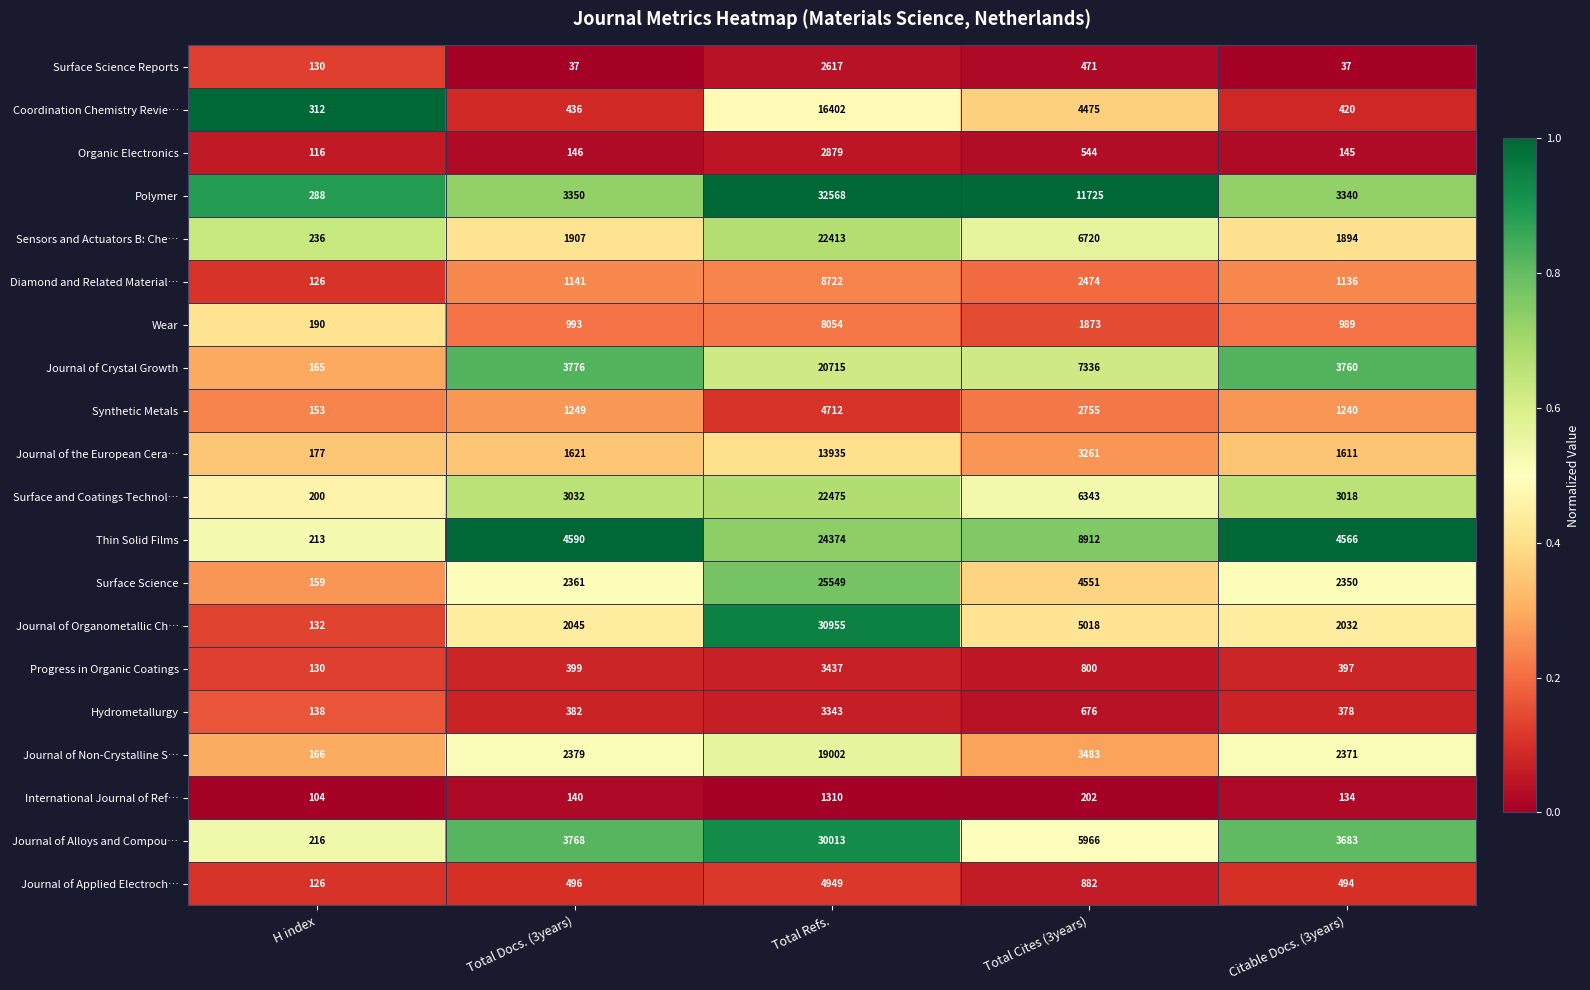

What is the sum of all Synthetic Metals values?

10109